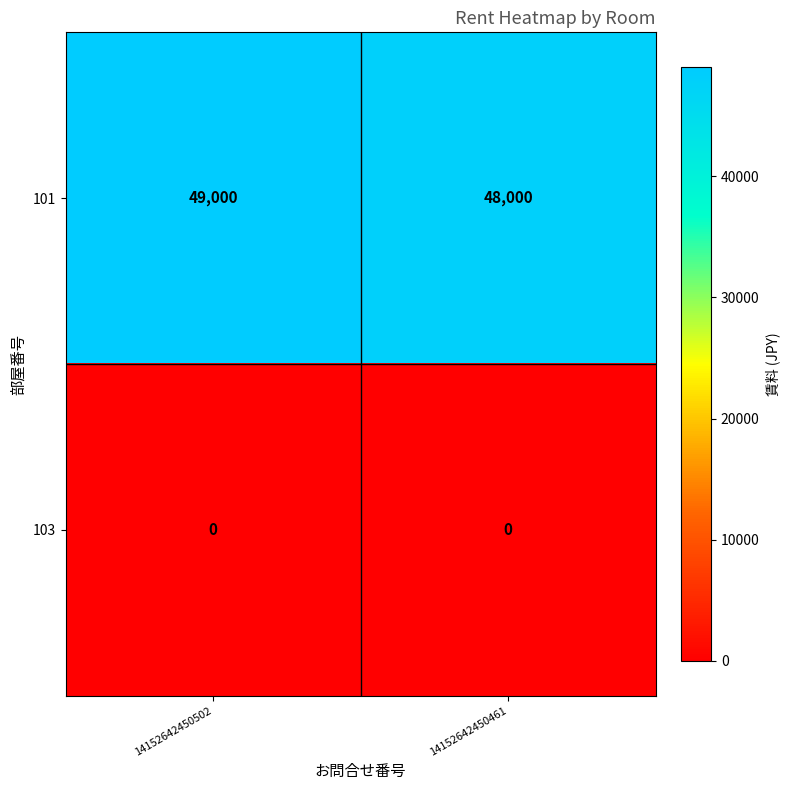

Which label corresponds to the largest value in the chart?

14152642450502